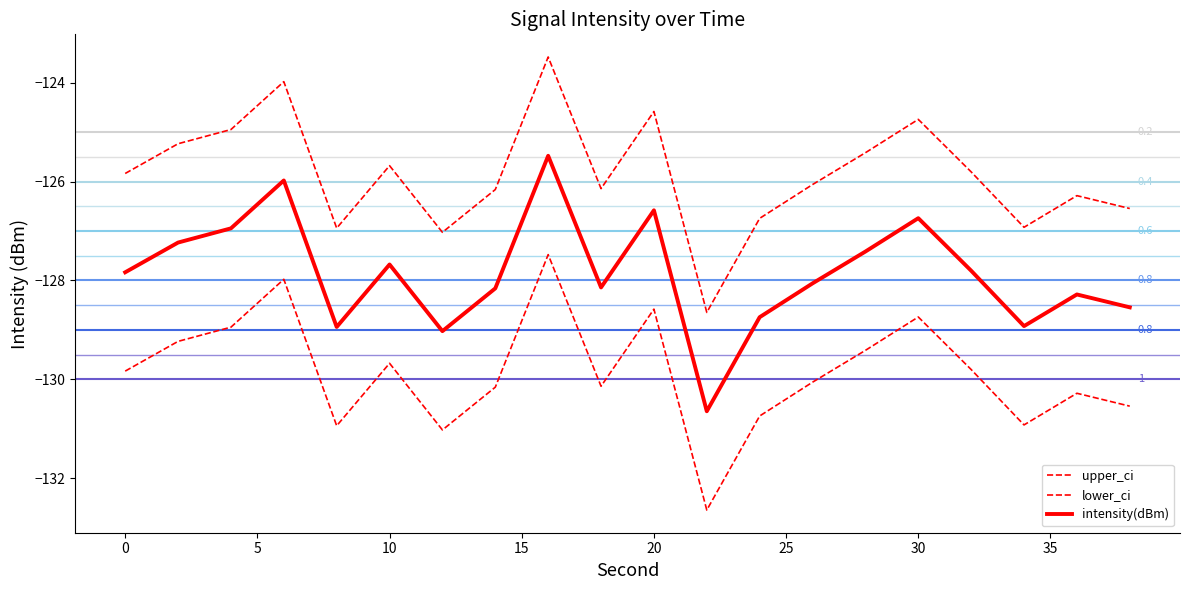

Is this an area chart (filled region under the line)?

No